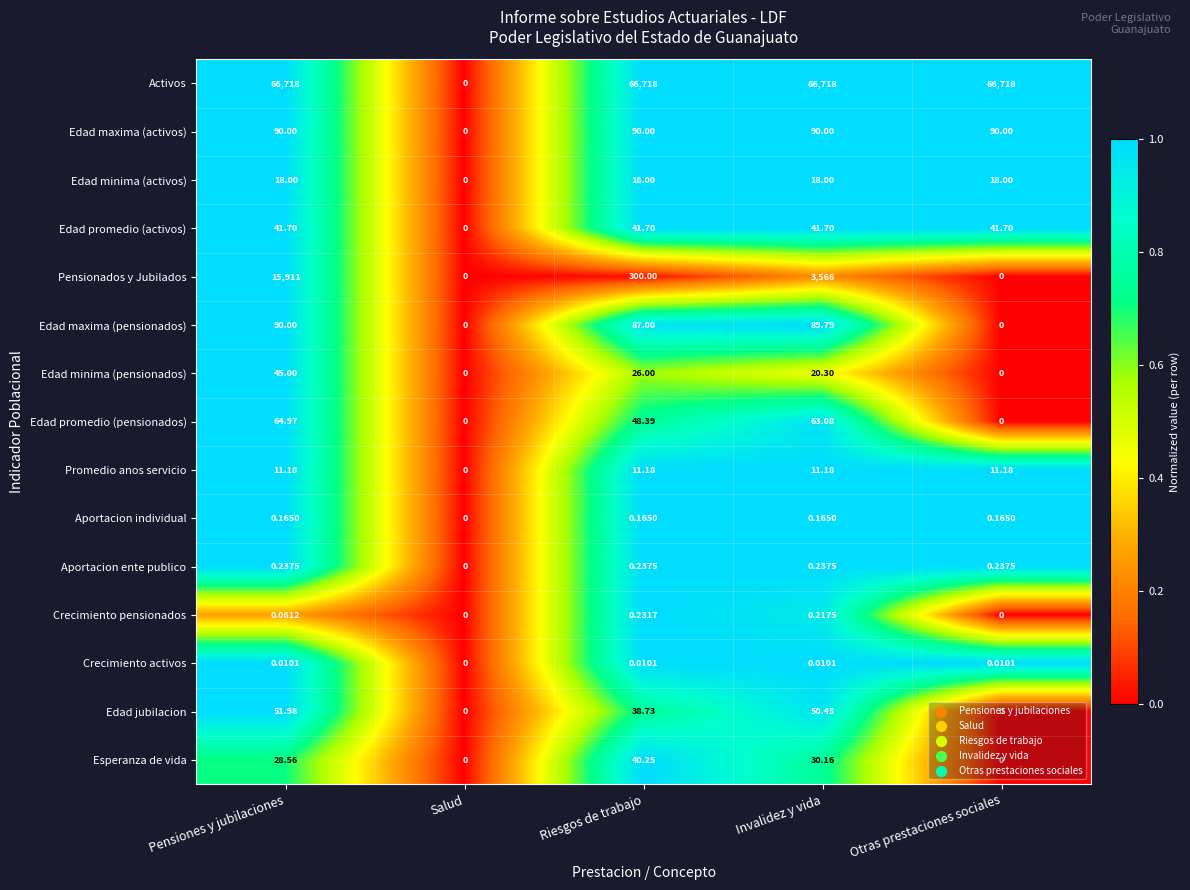

At which label is Crecimiento activos closest to 0?

Salud